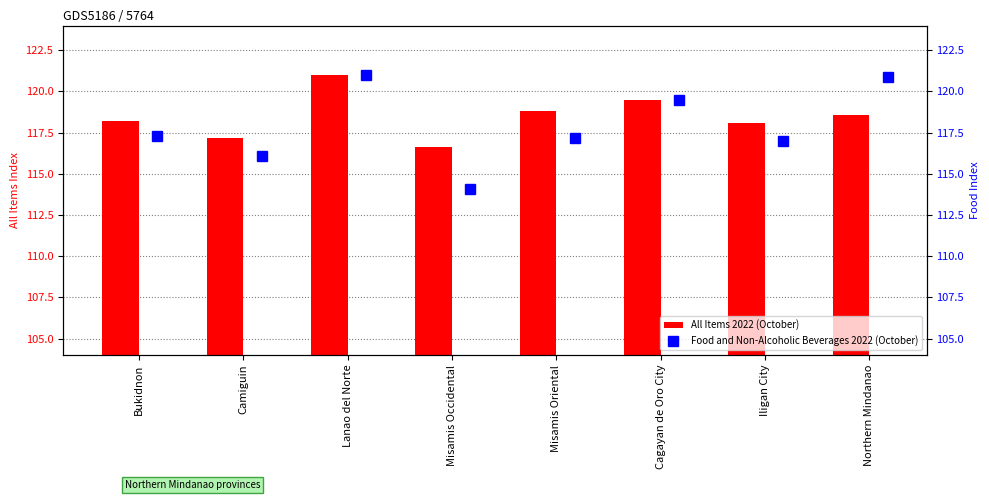

What value does the All Items 2022 (October) series have at Iligan City?

118.1